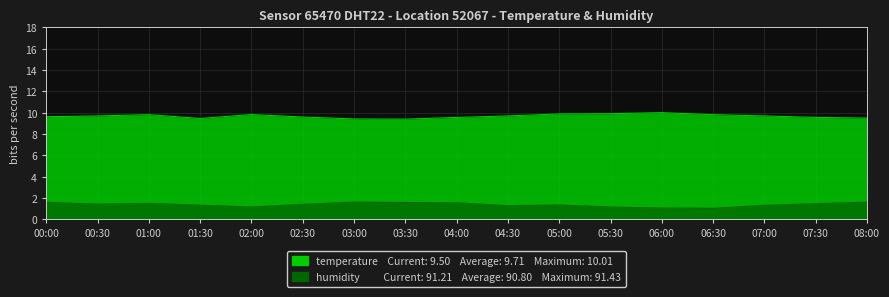

Reading left to right, list all the values displayed in this chart.

temperature: 00:00=9.6	00:30=9.7	01:00=9.8	01:30=9.5	02:00=9.8	02:30=9.6	03:00=9.4	03:30=9.4	04:00=9.6	04:30=9.7	05:00=9.9	05:30=9.9	06:00=10.0	06:30=9.8	07:00=9.7	07:30=9.6	08:00=9.5
humidity: 00:00=1.6	00:30=1.4	01:00=1.5	01:30=1.3	02:00=1.1	02:30=1.4	03:00=1.6	03:30=1.6	04:00=1.5	04:30=1.3	05:00=1.3	05:30=1.1	06:00=1.1	06:30=1.0	07:00=1.3	07:30=1.5	08:00=1.6